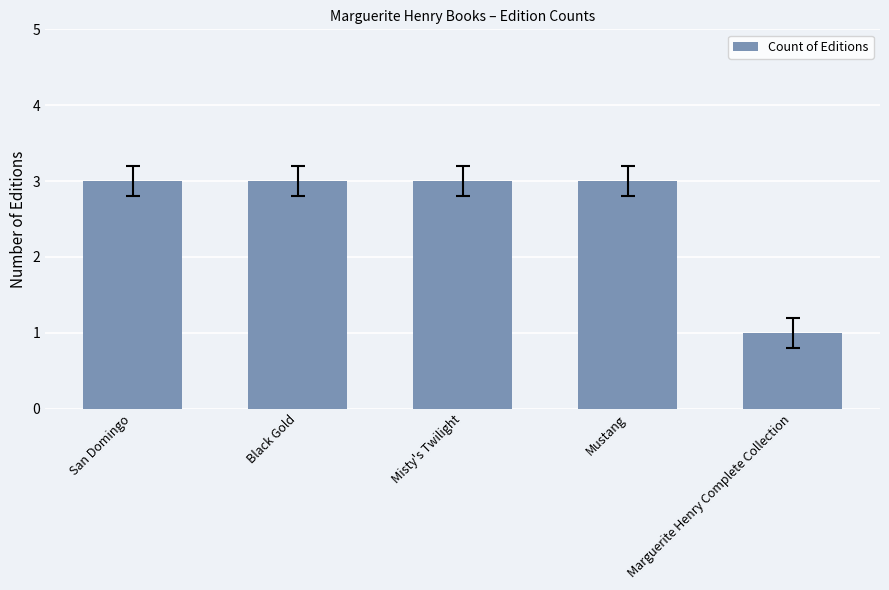

Reading right to left, extract all data points from this chart.

Marguerite Henry Complete Collection=1	Mustang=3	Misty's Twilight=3	Black Gold=3	San Domingo=3